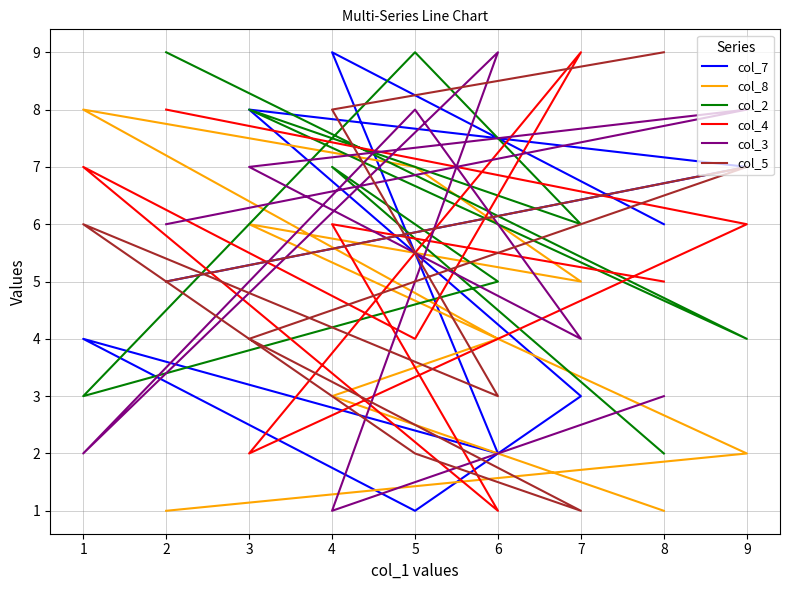

What is the difference between the highest and lowest values at 5?

8